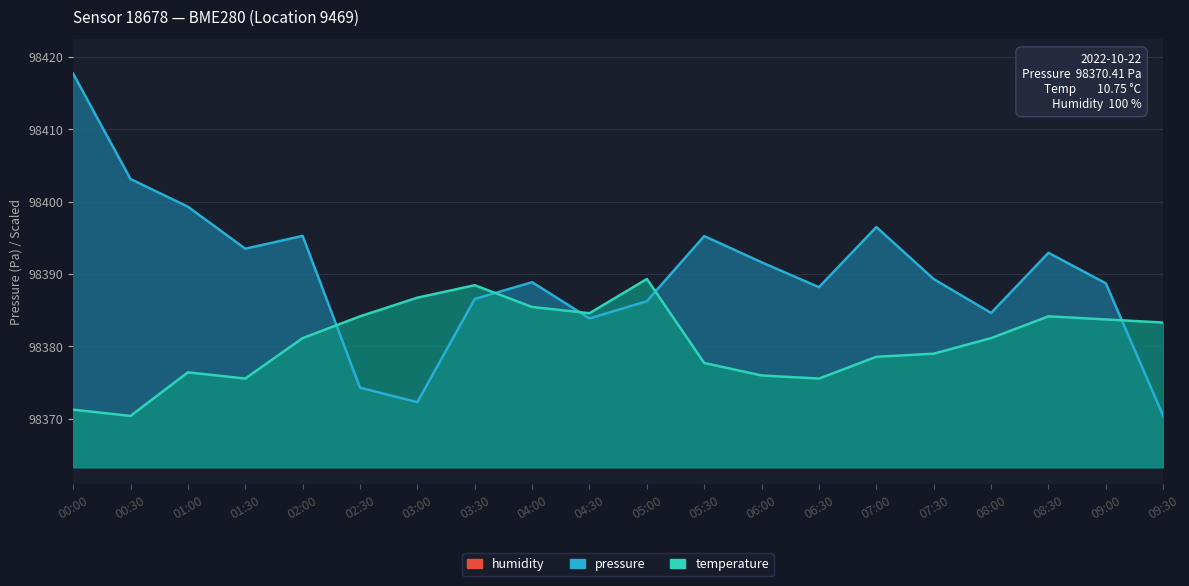

The value of temperature at 00:00 is 98371.3. True or false?

True